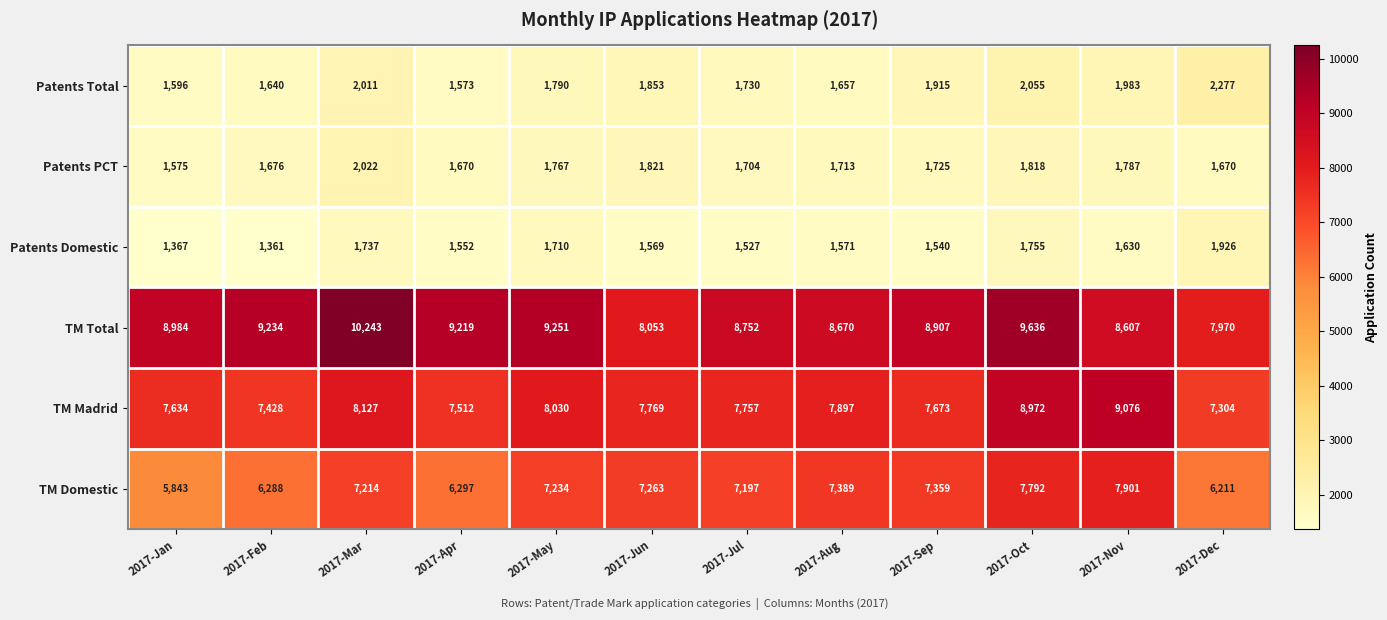

True or false: TM Madrid has a value of 9696 at 2017-Feb.

False